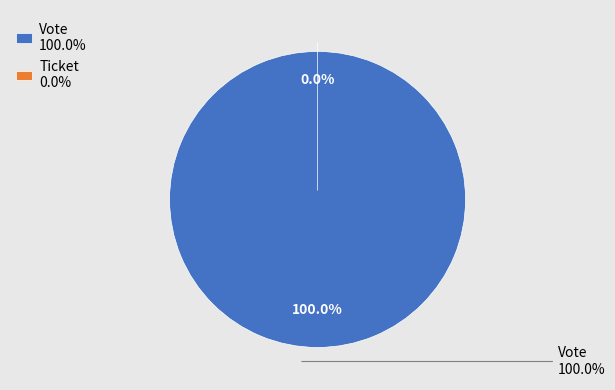

What is the smallest slice in the pie chart?

Ticket